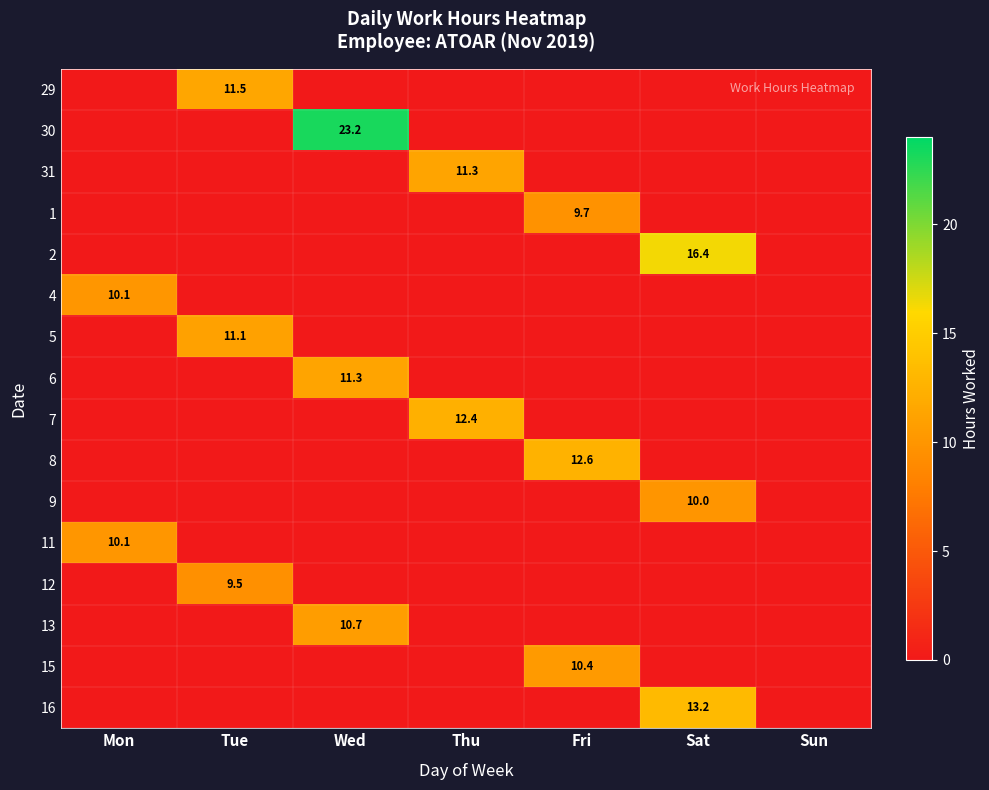

Is it true that 7 equals 6.9 at Thu?

False